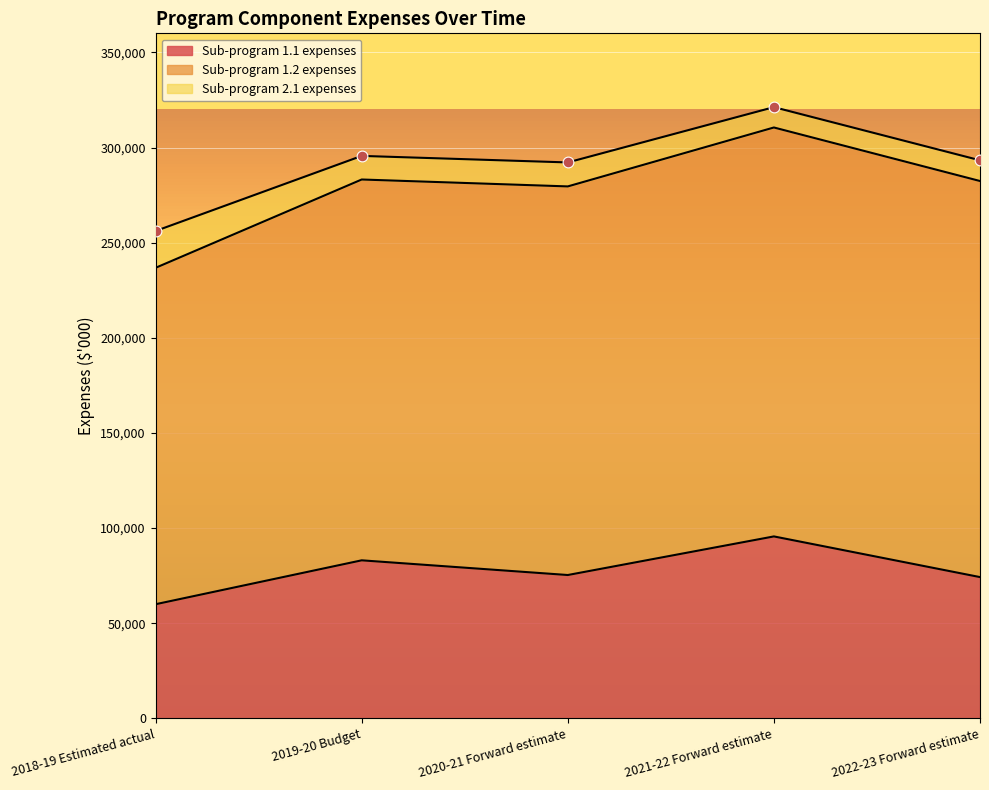

What are all the series names shown in the legend?

Sub-program 1.1 expenses, Sub-program 1.2 expenses, Sub-program 2.1 expenses